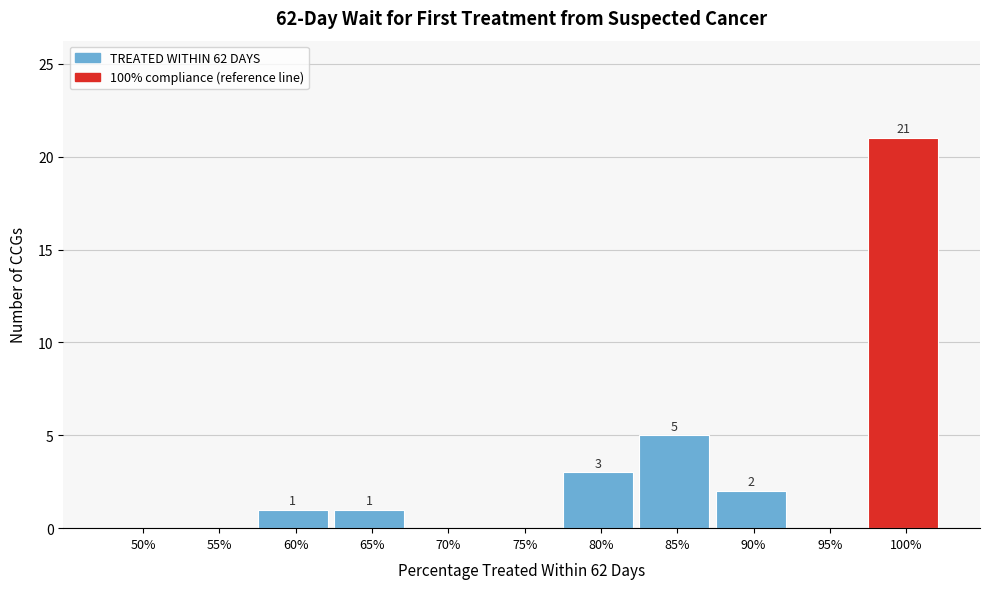

Reading right to left, list all the values displayed in this chart.

100%=21	95%=0	90%=2	85%=5	80%=3	75%=0	70%=0	65%=1	60%=1	55%=0	50%=0